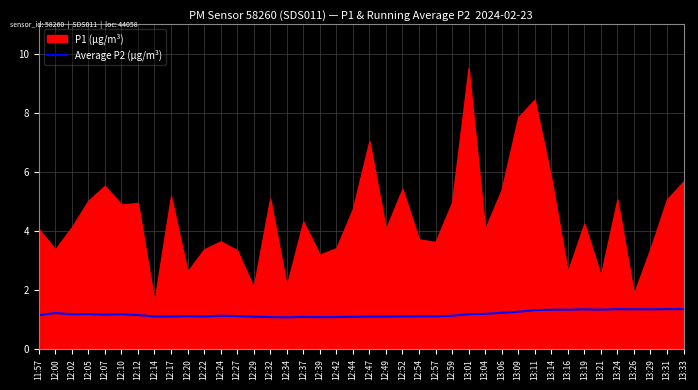

The value of Average P2 (µg/m³) at 13:31 is 2.2. True or false?

False